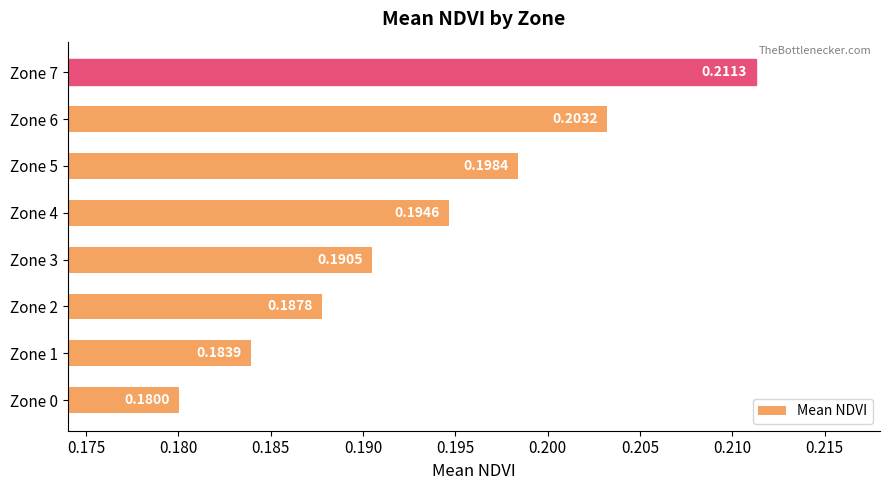

What is the sum of the values at Zone 6 and Zone 0?

0.4